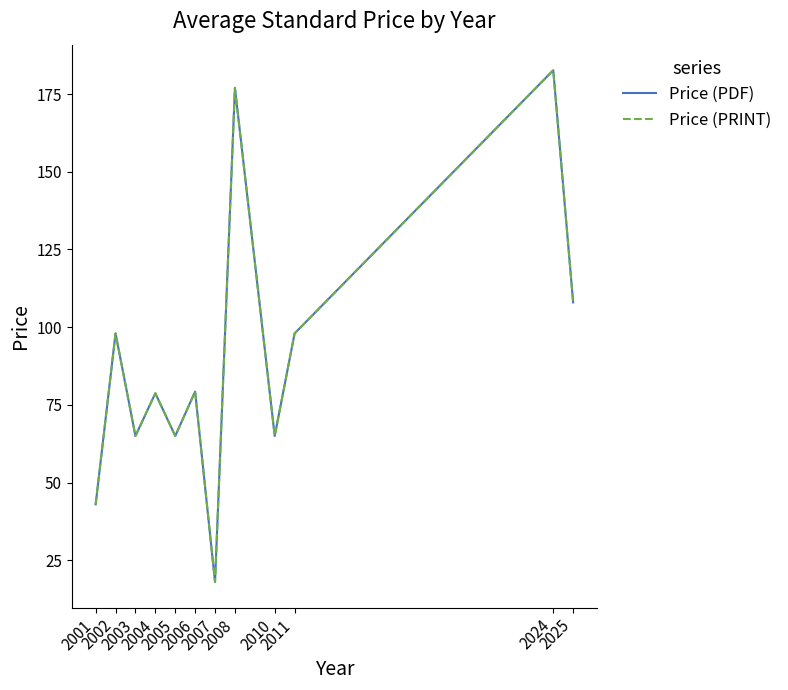

True or false: Price (PRINT) and Price (PDF) cross at least once.

False